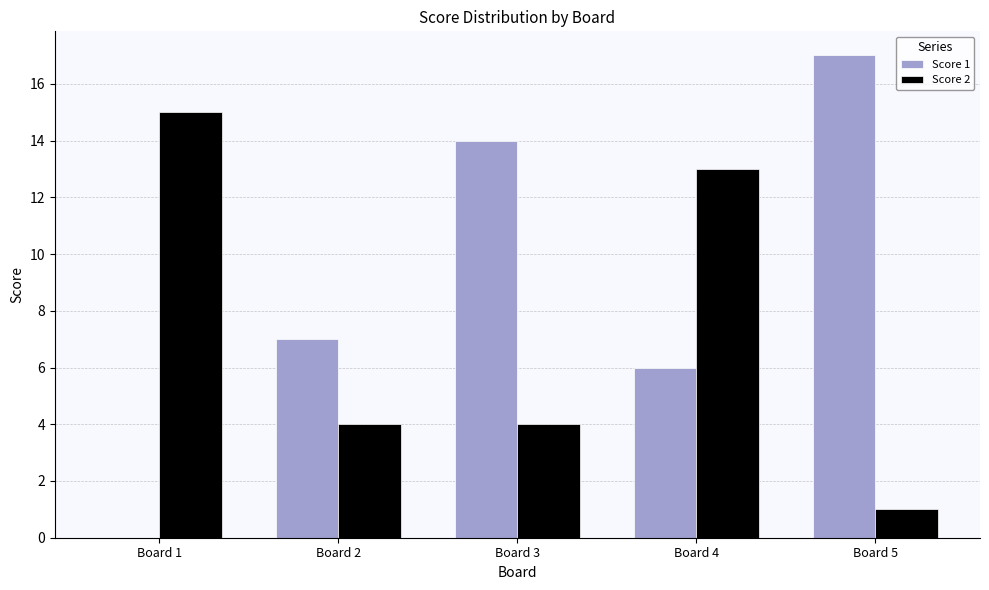

At which label does Score 2 first exceed 4?

Board 1